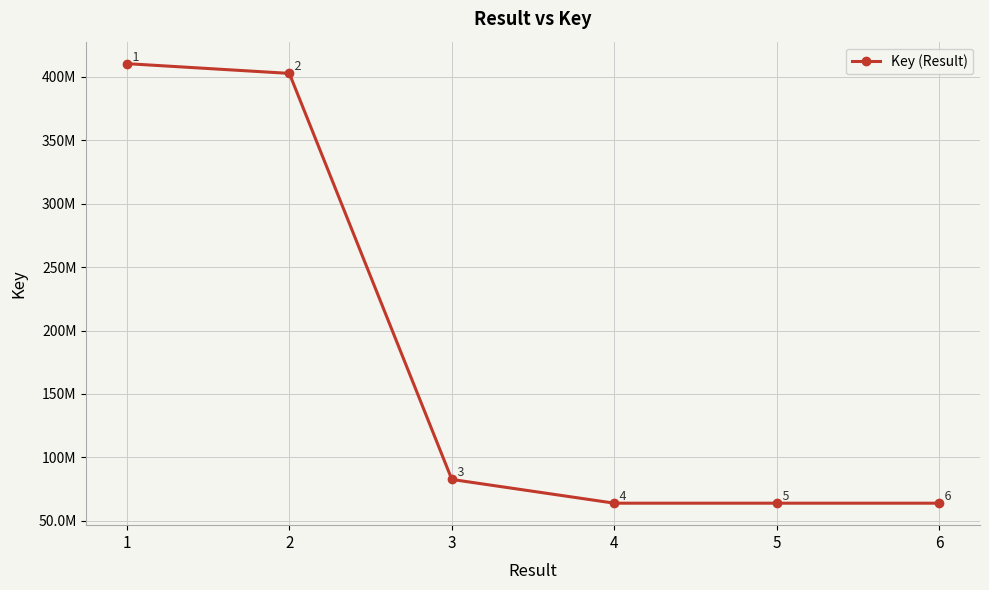

Reading left to right, extract all data points from this chart.

1=410504615	2=402805075	3=82527164	4=63797636	5=63797832	6=63796789